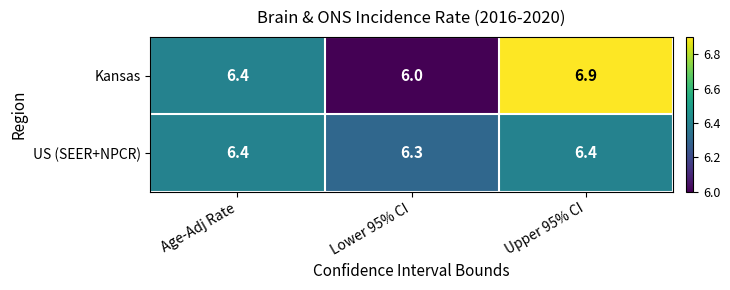

Between Age-Adj Rate and Upper 95% CI, which series saw the biggest shift?

Kansas